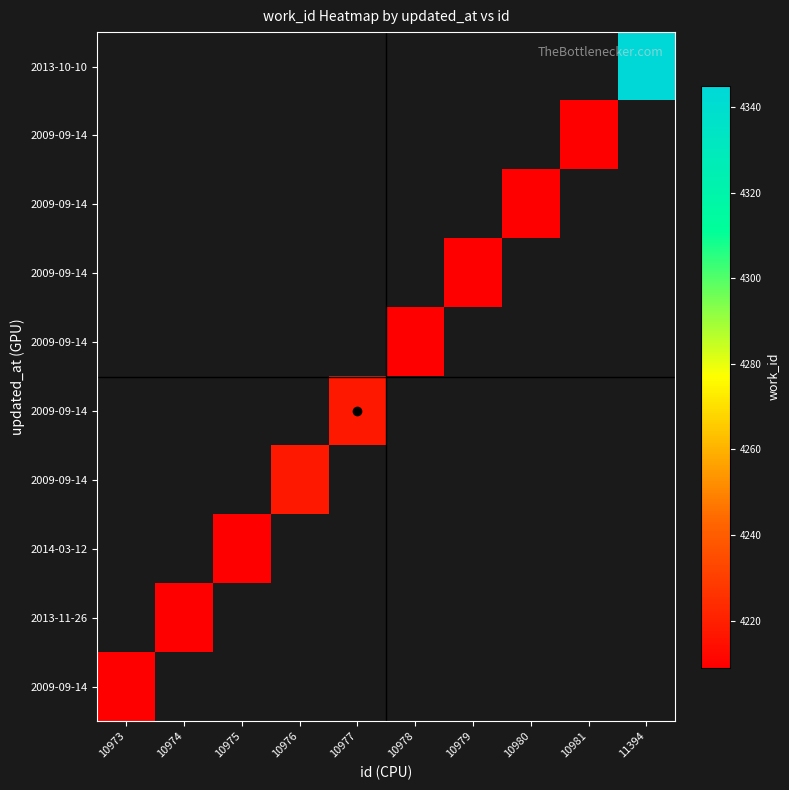

At how many categories does at least one series exceed 1918?

10